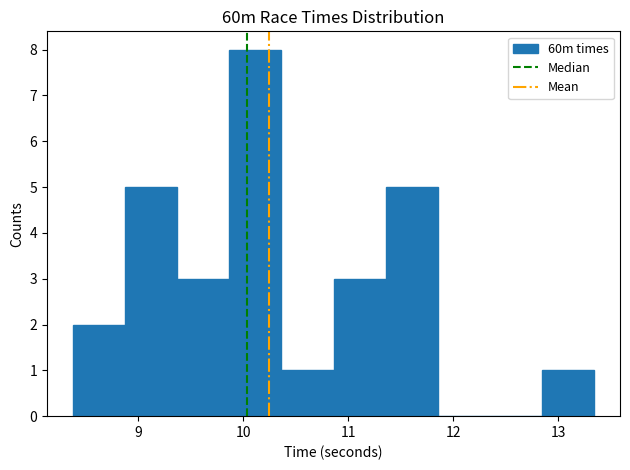

Reading left to right, transcribe this chart: for each bar, give the range it covers on the x-axis and its height. Neither the bar edges nor the heights are printed on the chart, so give them approximately, as read against the axes.

8.4 to 8.9: 2
8.9 to 9.4: 5
9.4 to 9.9: 3
9.9 to 10.4: 8
10.4 to 10.9: 1
10.9 to 11.4: 3
11.4 to 11.9: 5
11.9 to 12.3: 0
12.3 to 12.8: 0
12.8 to 13.3: 1